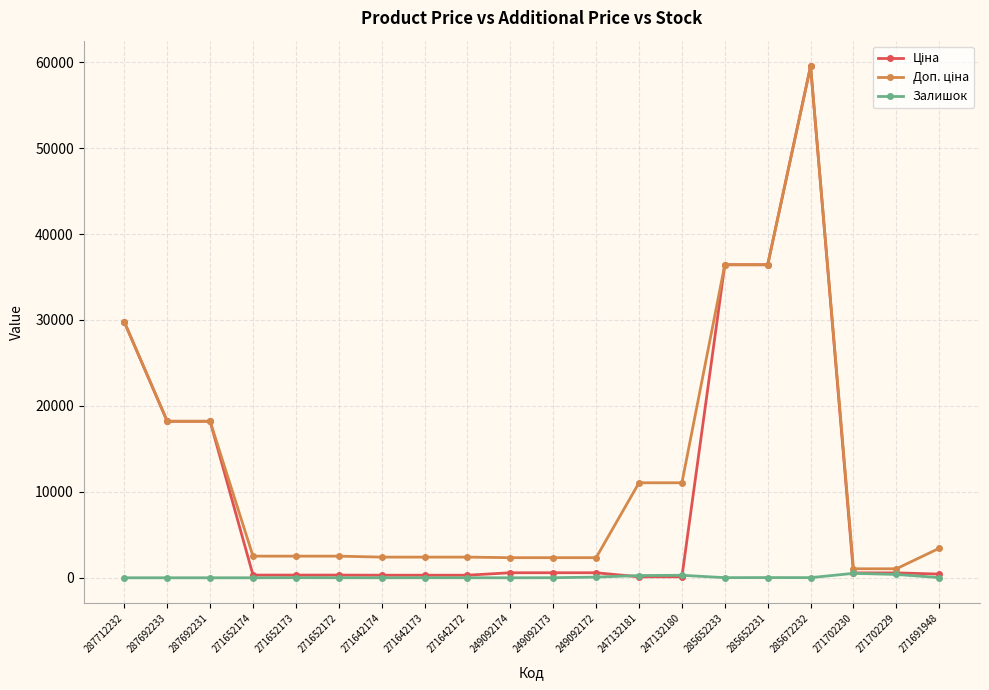

What is the sum of the Залишок values at 271642173 and 285652231?

33.0